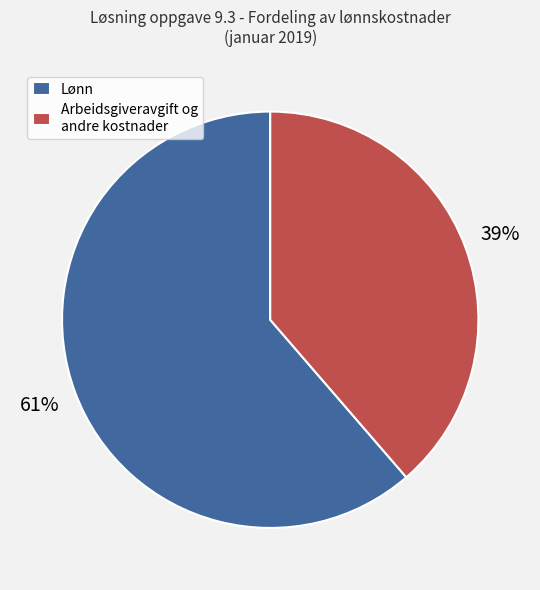

Do Lønn and Arbeidsgiveravgift og andre kostnader together represent more than half of the pie?

Yes